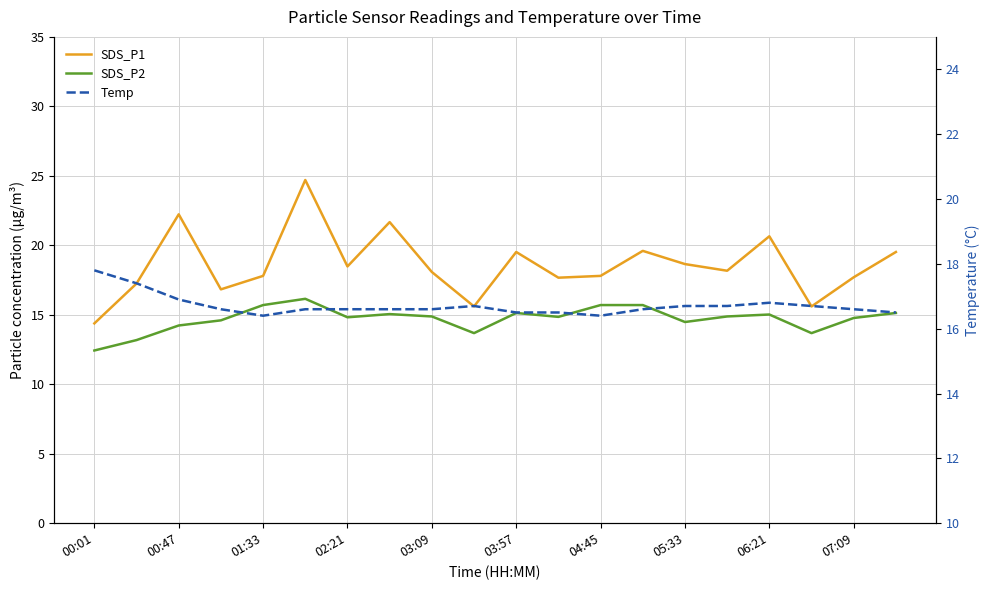

The value of SDS_P1 at 01:33 is 6.0. True or false?

False